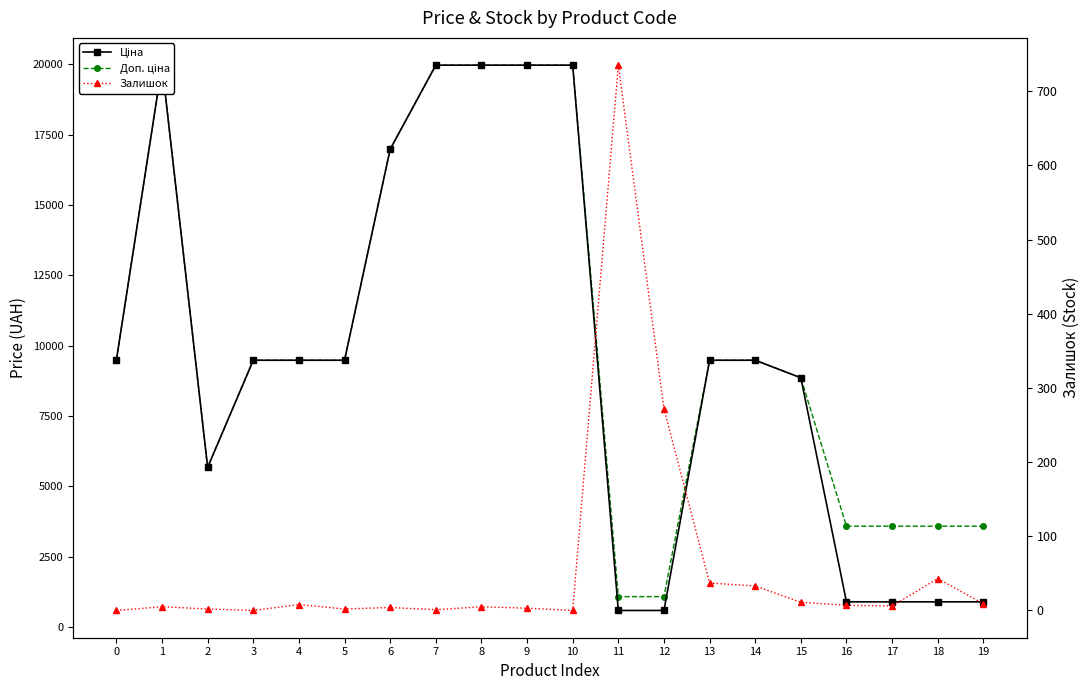

What is the difference between the Залишок values at 4 and 6?

4.0